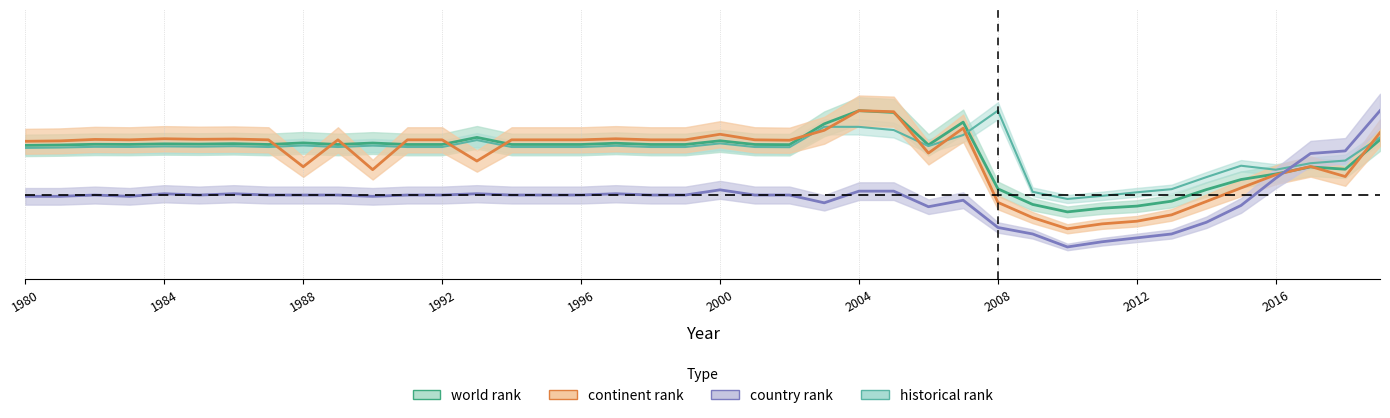

How many intersections are there between country rank and historical rank?

1